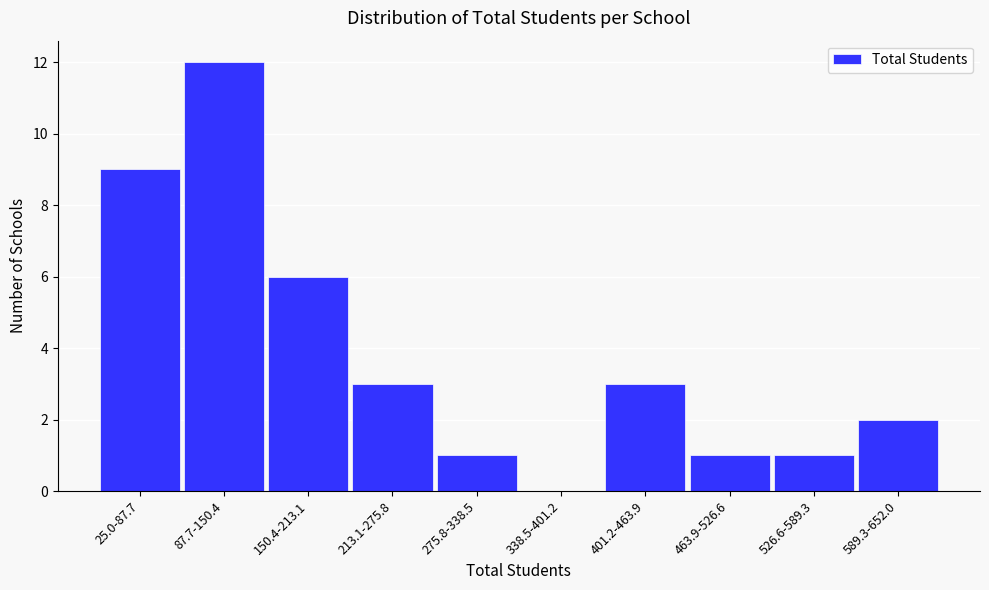

Reading left to right, list all the values displayed in this chart.

25.0-87.7=9	87.7-150.4=12	150.4-213.1=6	213.1-275.8=3	275.8-338.5=1	338.5-401.2=0	401.2-463.9=3	463.9-526.6=1	526.6-589.3=1	589.3-652.0=2